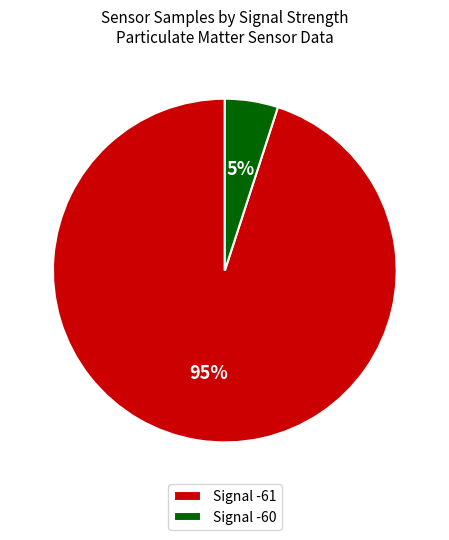

How many segments does this pie chart have?

2